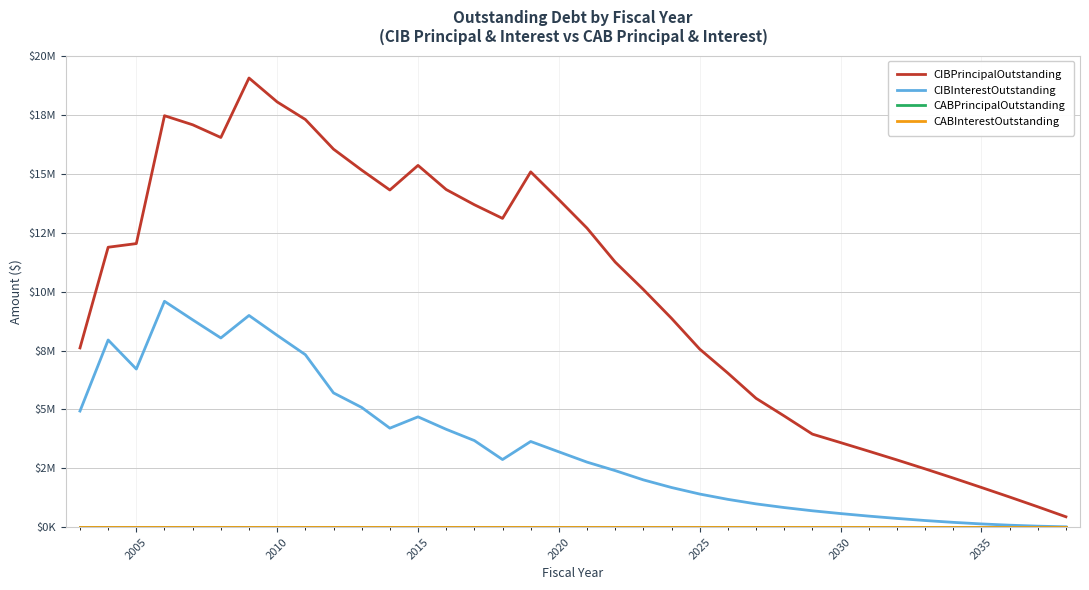

Does the chart display data point markers on the line(s)?

No